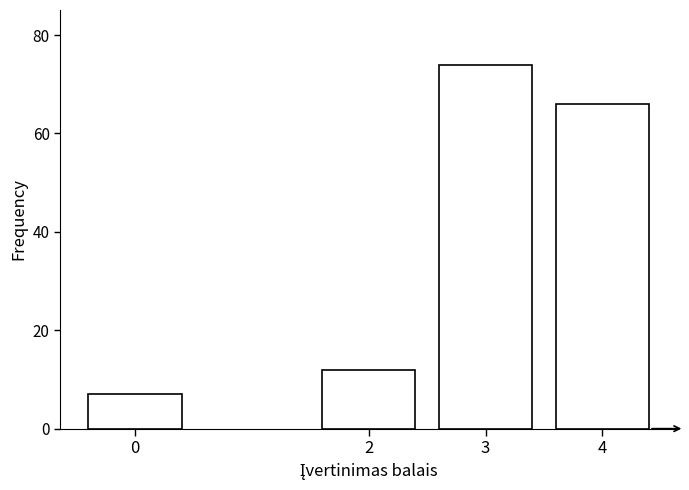

Reading left to right, transcribe all the data shown in this chart.

0=7	2=12	3=74	4=66